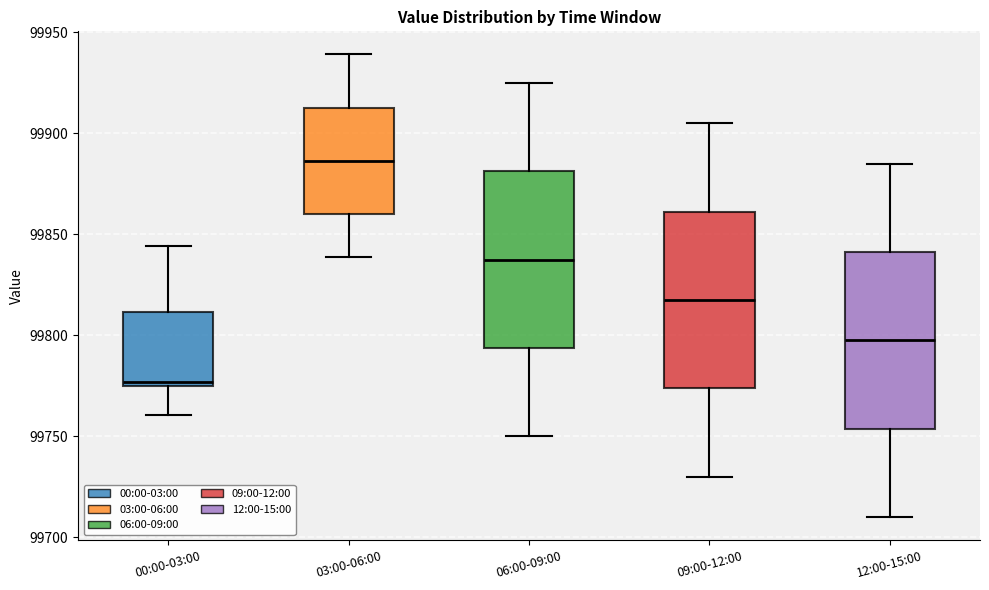

Reading left to right, read every box against the y-axis: the position of its median line, the range the box covers, and the ends of its whiskers. The values are not printed on the chart, so give them approximately, as read against the axis.

00:00-03:00: median 99775 (just above the box's lower edge), box 99775 to 99810, whiskers 99760 to 99845
03:00-06:00: median 99885, box 99860 to 99915, whiskers 99840 to 99940
06:00-09:00: median 99840, box 99795 to 99880, whiskers 99750 to 99925
09:00-12:00: median 99820, box 99775 to 99860, whiskers 99730 to 99905
12:00-15:00: median 99800, box 99755 to 99840, whiskers 99710 to 99885